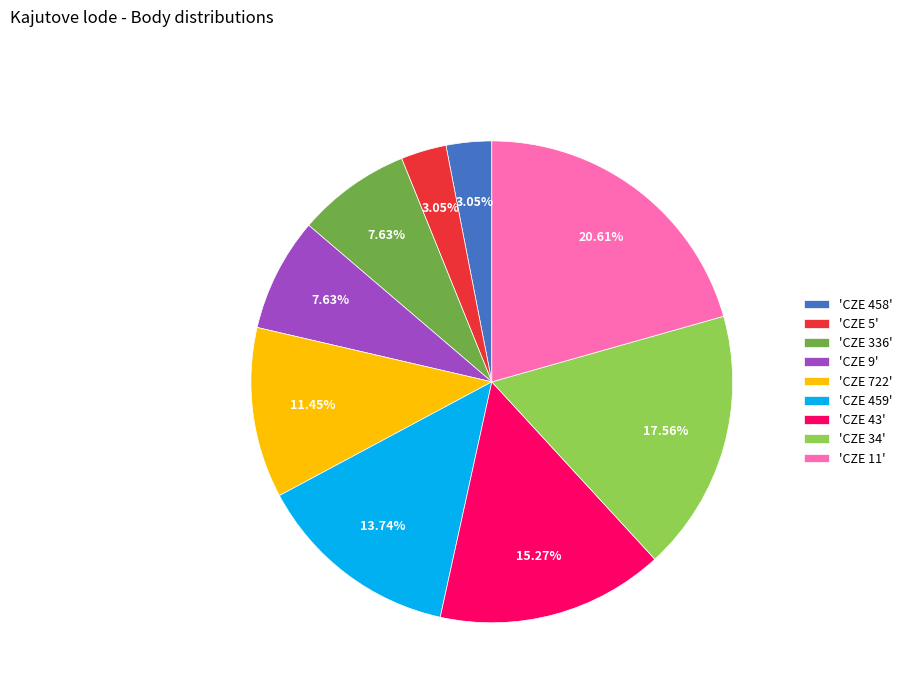

Is the sum of 'CZE 11' and 'CZE 34' greater than half?

No